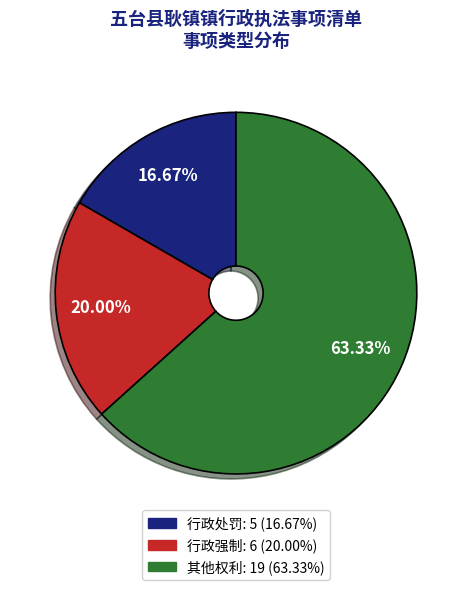

Combined, do 其他权利 and 行政强制 account for over 50%?

Yes